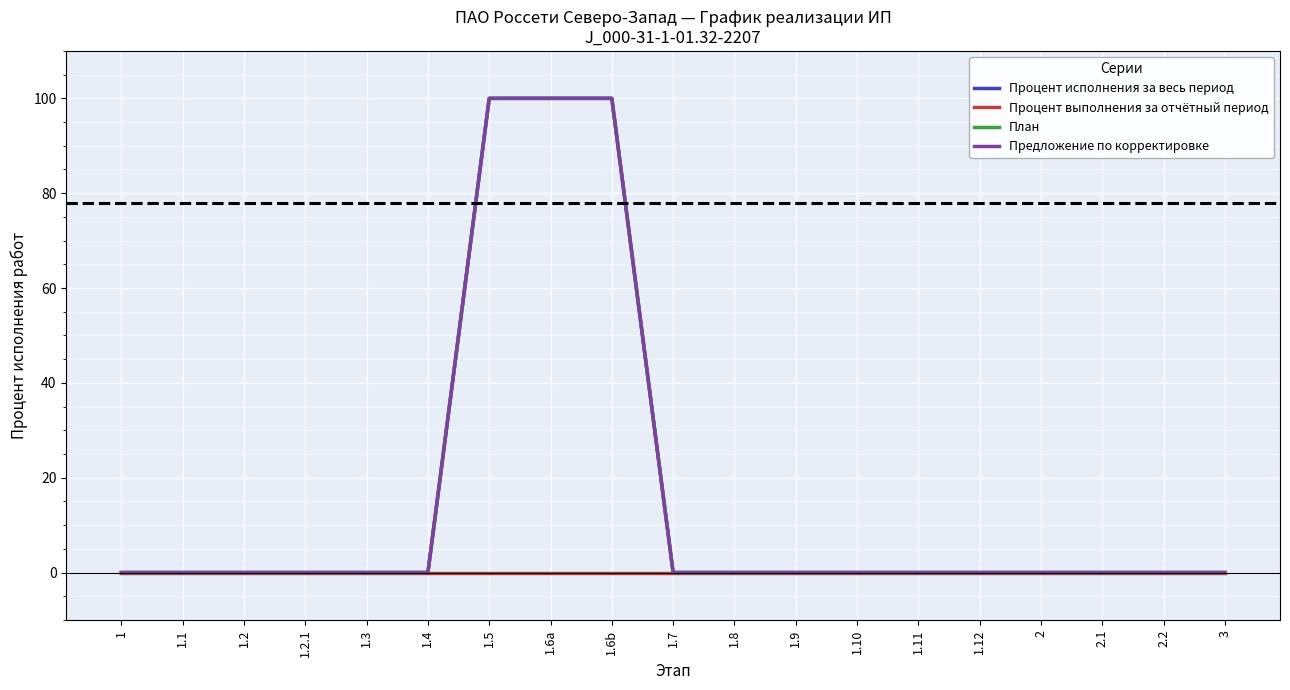

True or false: План and Предложение по корректировке intersect in this chart.

False